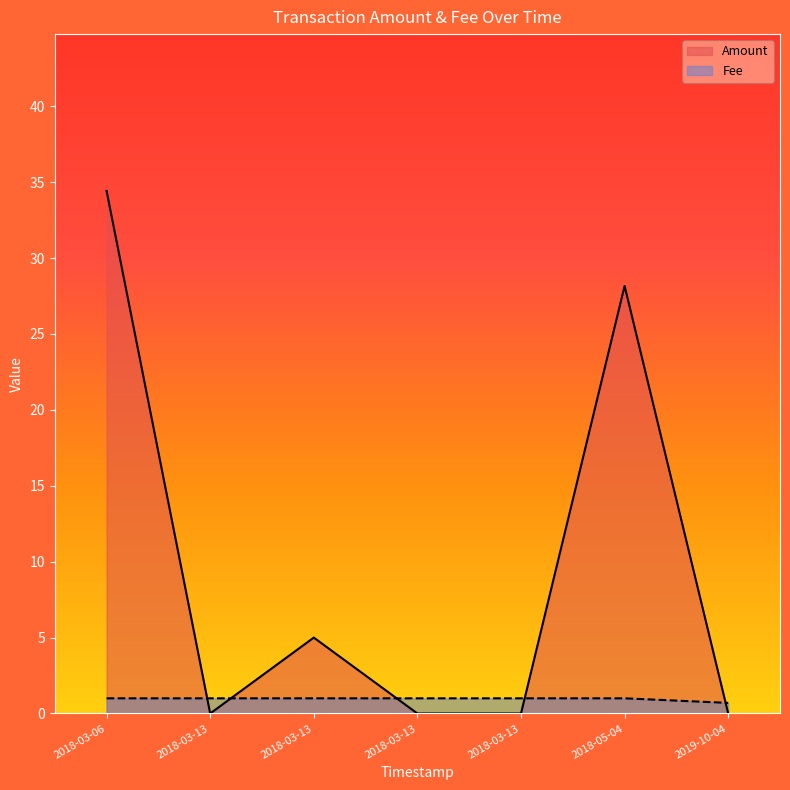

List the labels in order of Fee value, smallest first.

2019-10-04 14:30:44, 2018-05-04 23:10:09, 2018-03-13 19:04:12, 2018-03-13 18:41:17, 2018-03-13 18:23:07, 2018-03-13 18:23:07, 2018-03-06 15:02:47